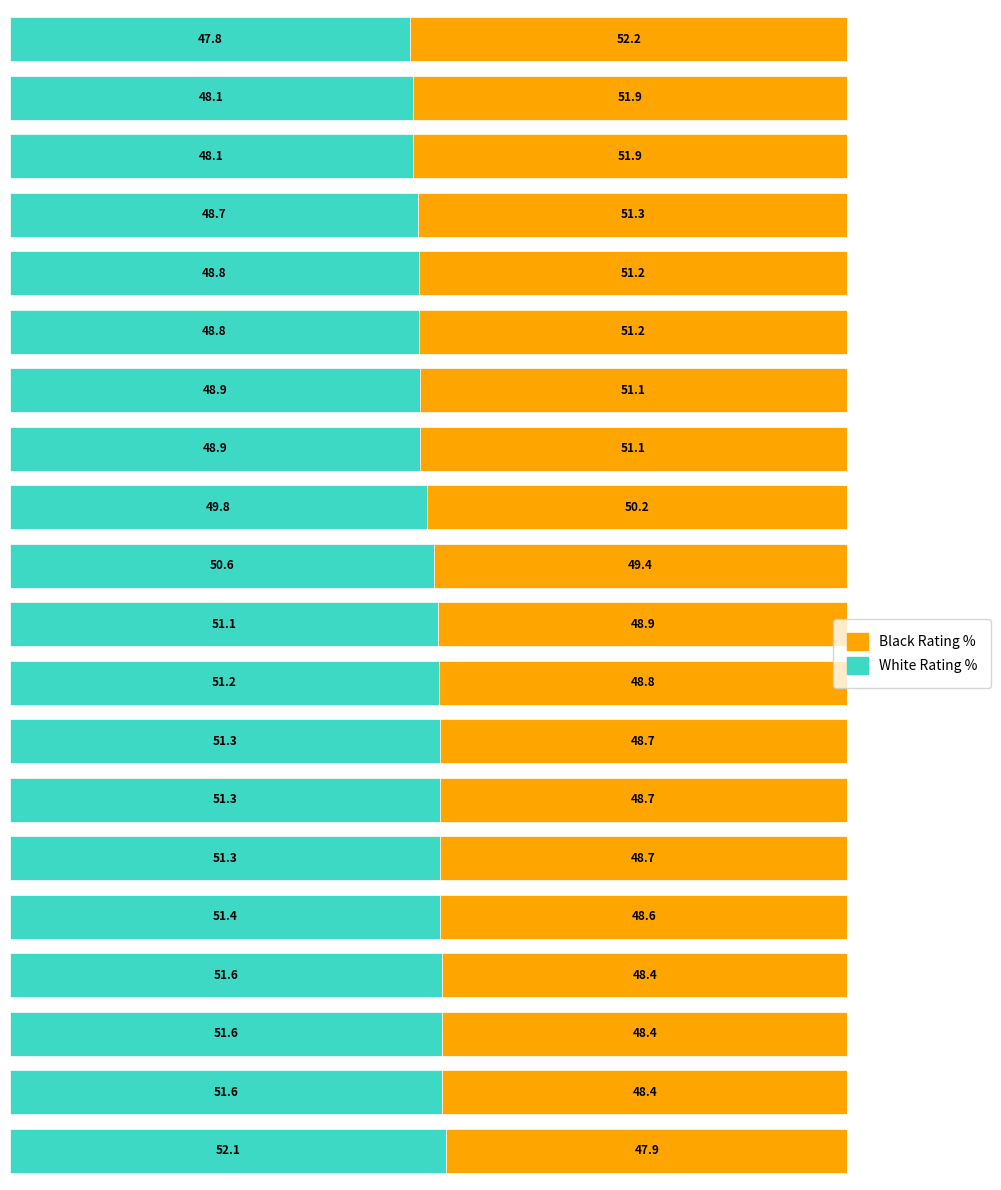

What is the minimum value for White Rating %?

47.8